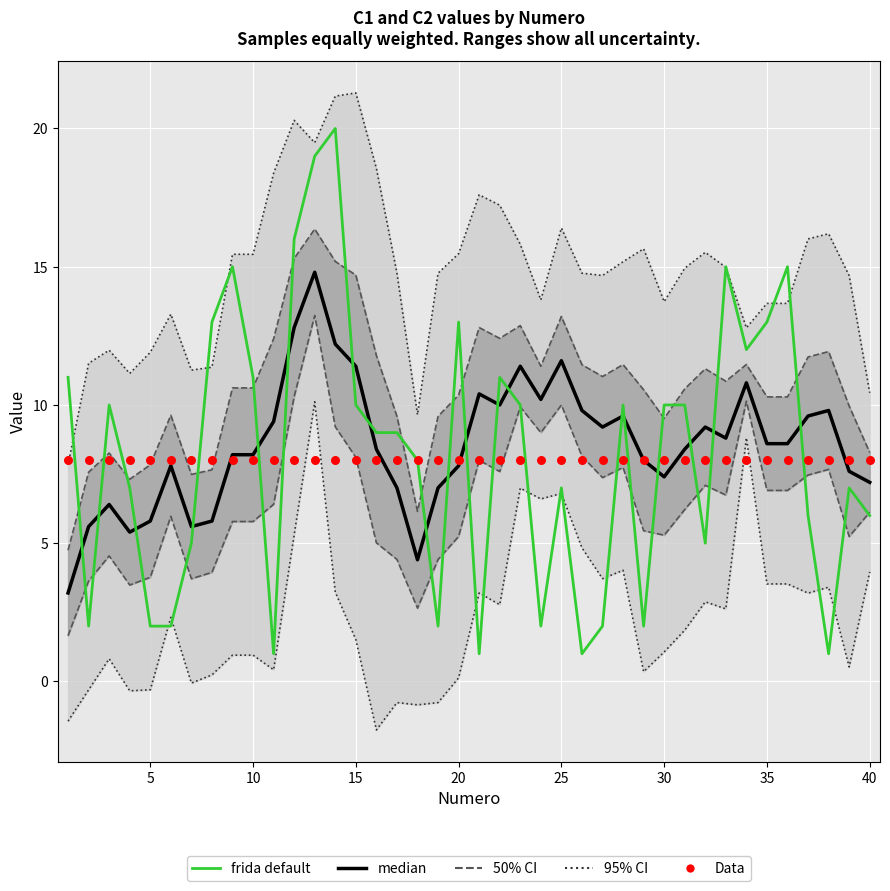

Is the value of Data at 33 greater than the value of median at 20?

Yes